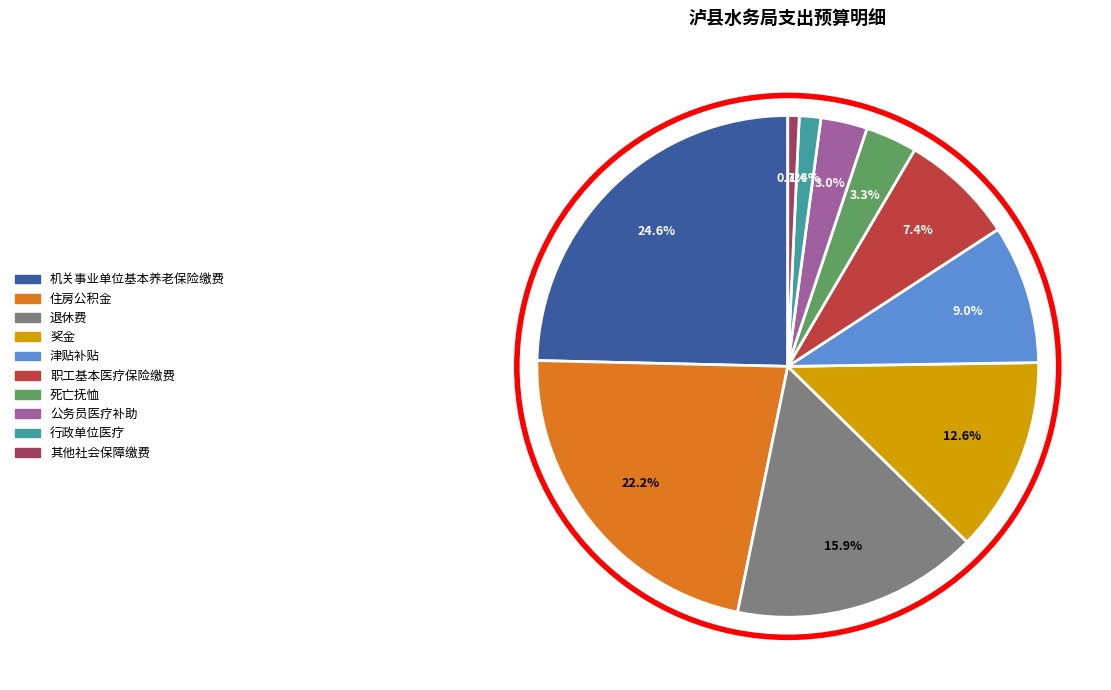

Which slice is the smallest?

其他社会保障缴费